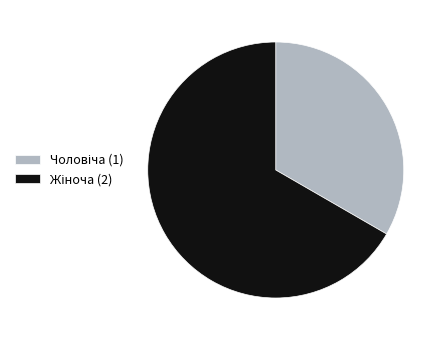

Is there any slice that represents more than half of the pie?

Yes